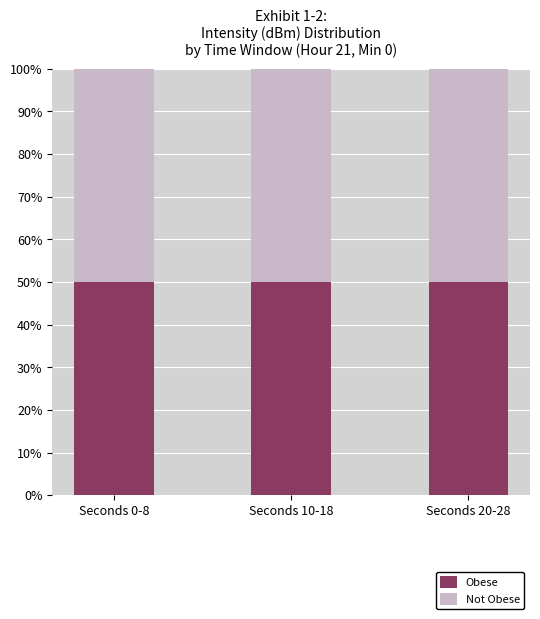

What is the sum of all Obese values?

150.0